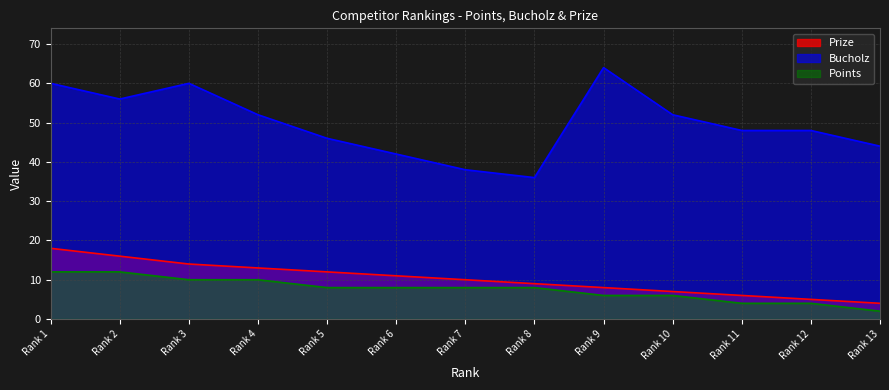

Is it true that Prize equals 8 at Rank 9?

True